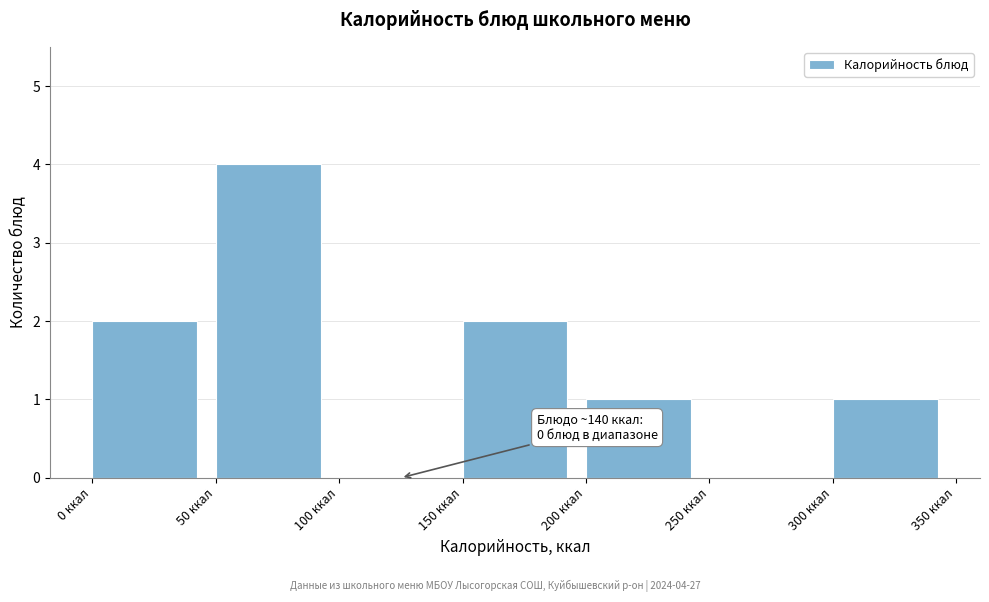

Over which range of the x-axis is the bar tallest?

50 to 100